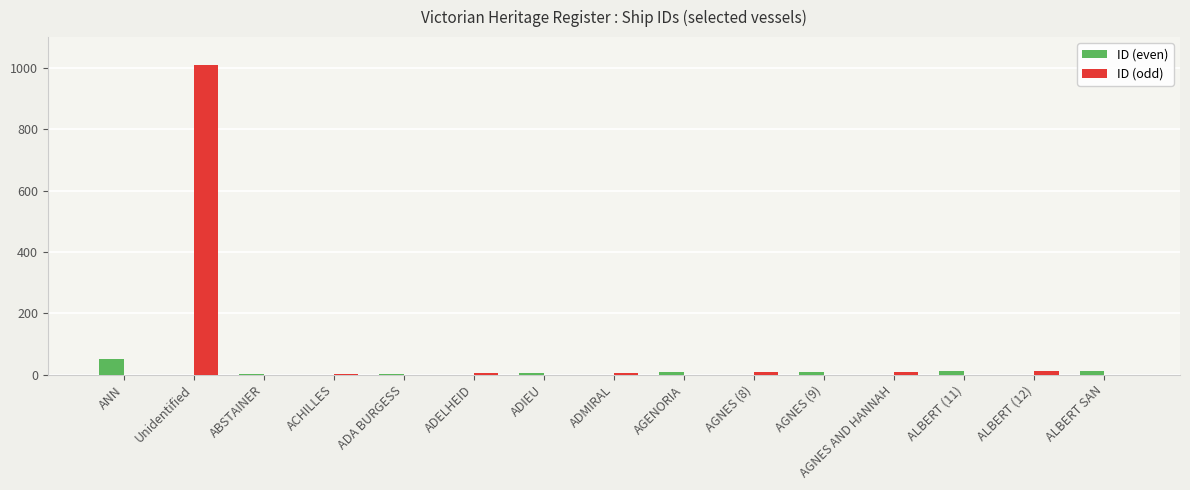

True or false: ID (odd) has a value of 0 at ADA BURGESS.

True